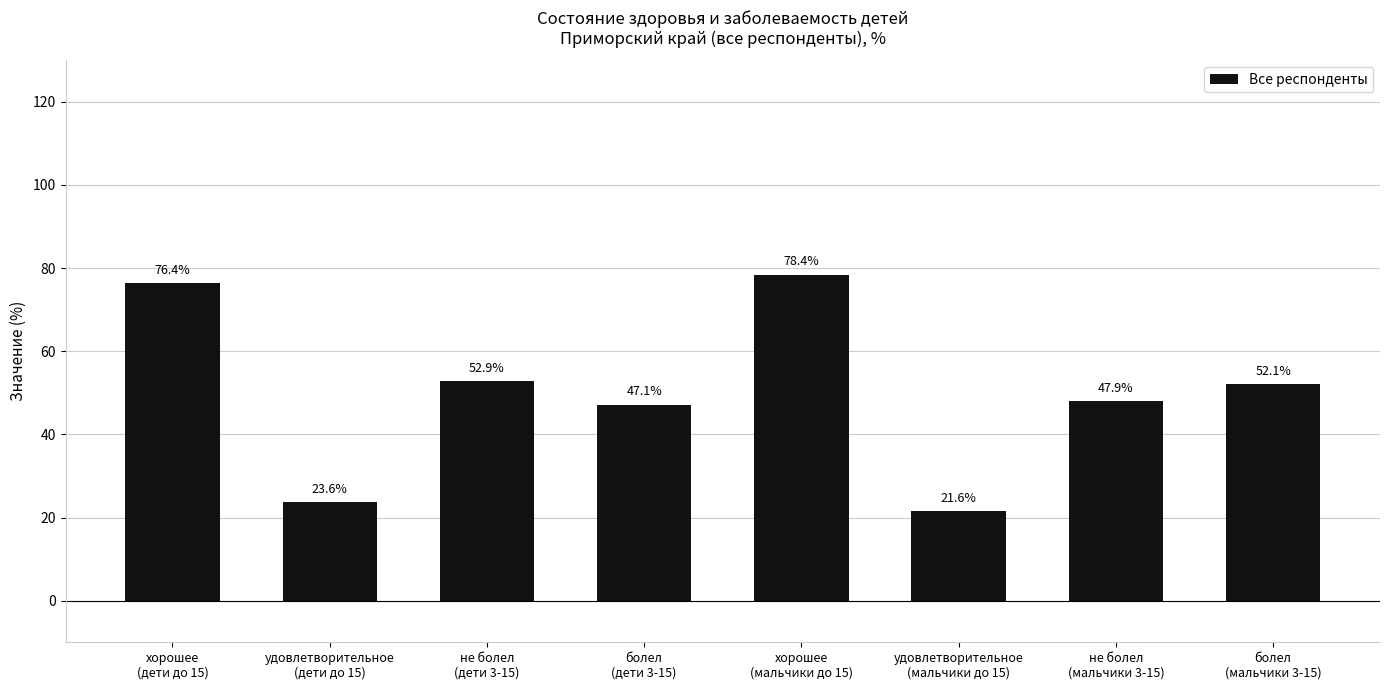

How many bars are there in total?

8